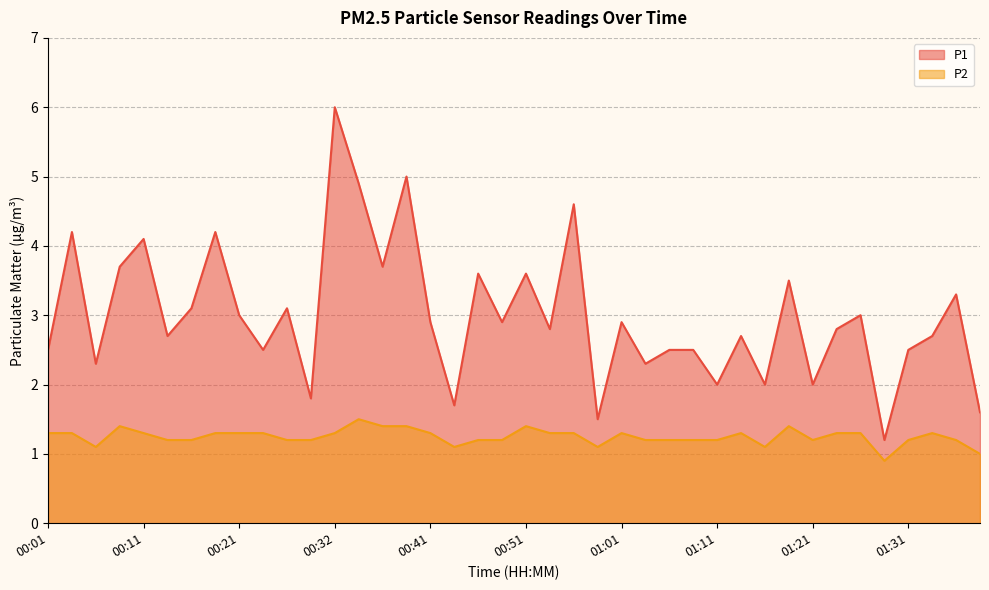

How many data points in P1 are less than 2?

5